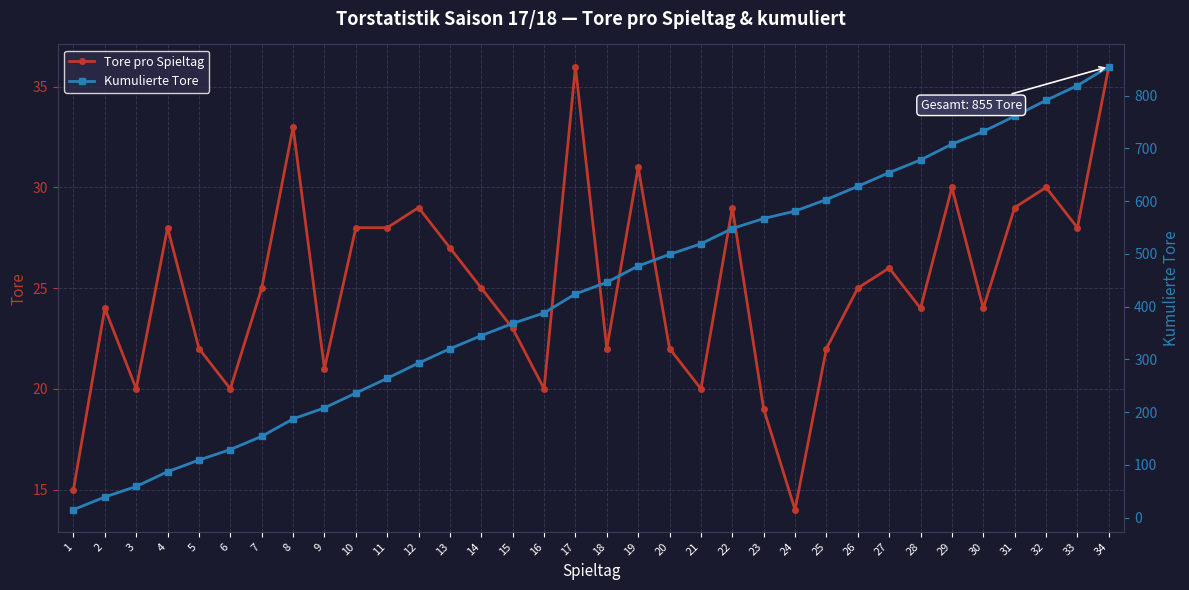

What is the difference between the Kumulierte Tore values at 21 and 29?

189